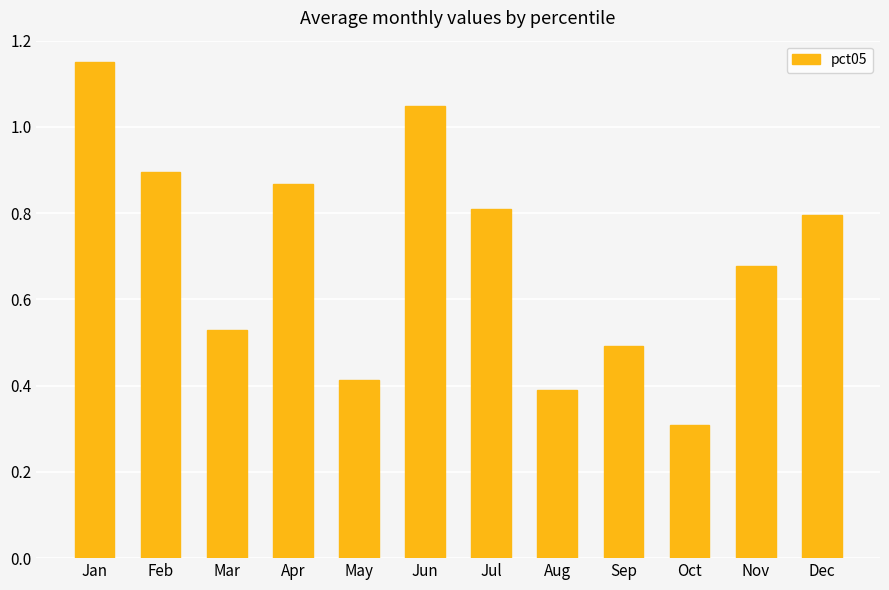

Are the bars horizontal?

No